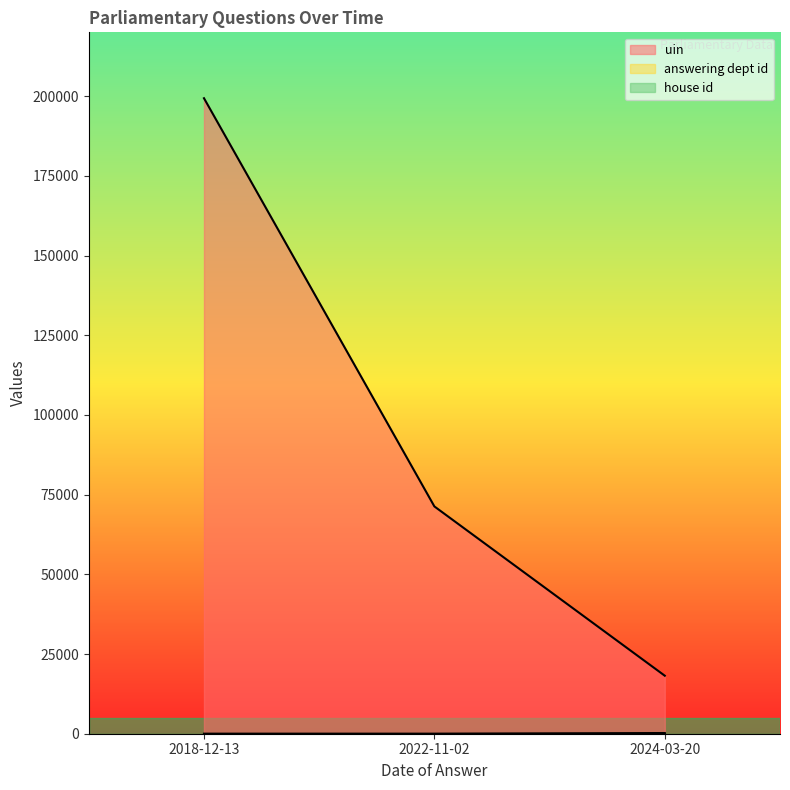

What is the label of the 2nd point from the left?

2022-11-02